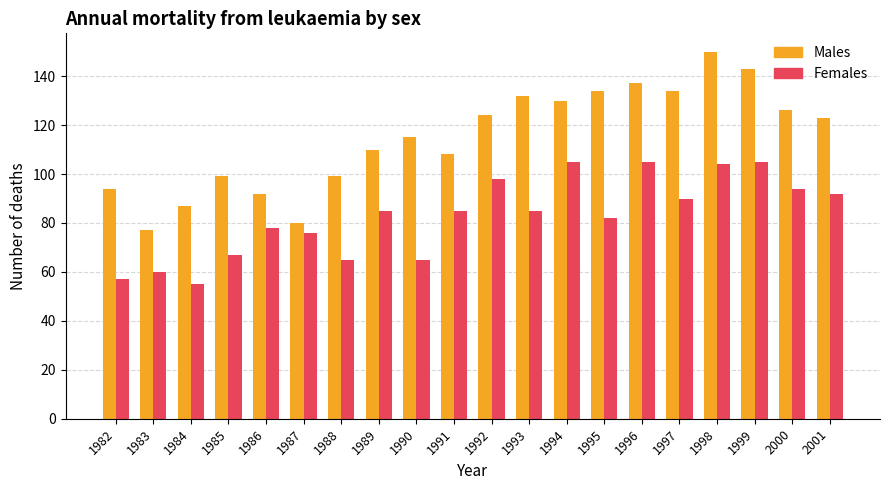

What is the value of the Males bar at the 20th from the left?

123